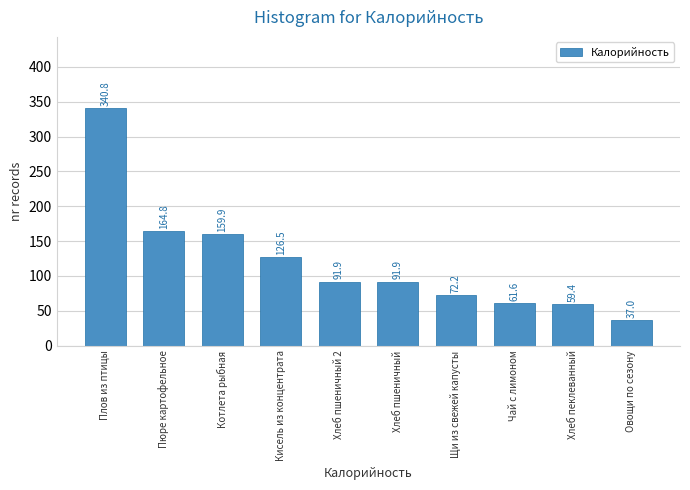

Reading left to right, transcribe all the data shown in this chart.

Плов из птицы=340.8	Пюре картофельное=164.8	Котлета рыбная=159.9	Кисель из концентрата=126.5	Хлеб пшеничный 2=91.9	Хлеб пшеничный=91.9	Щи из свежей капусты=72.2	Чай с лимоном=61.6	Хлеб пеклеванный=59.4	Овощи по сезону=37.0